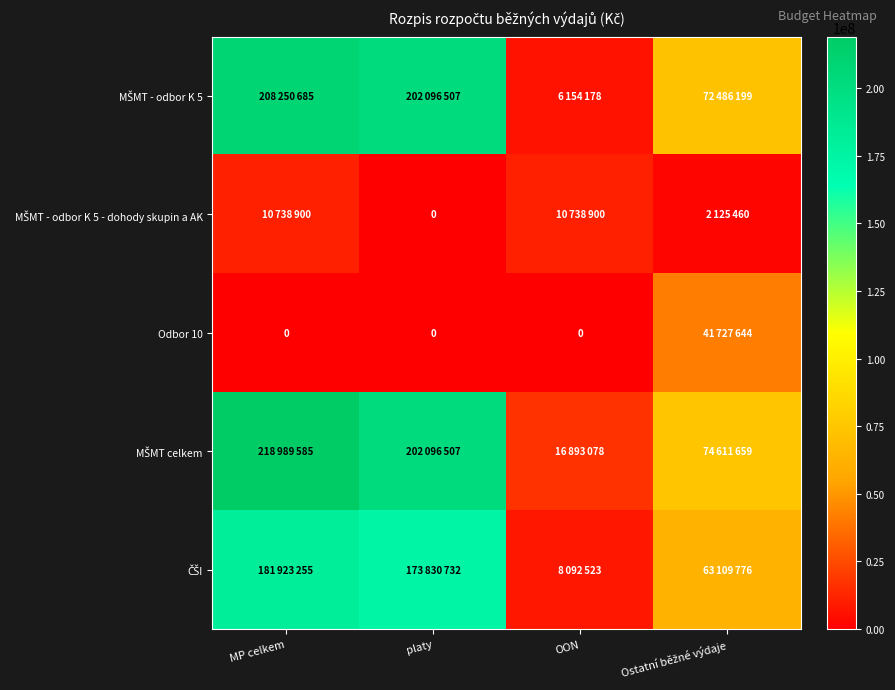

At which category is the sum across all series the highest?

MP celkem